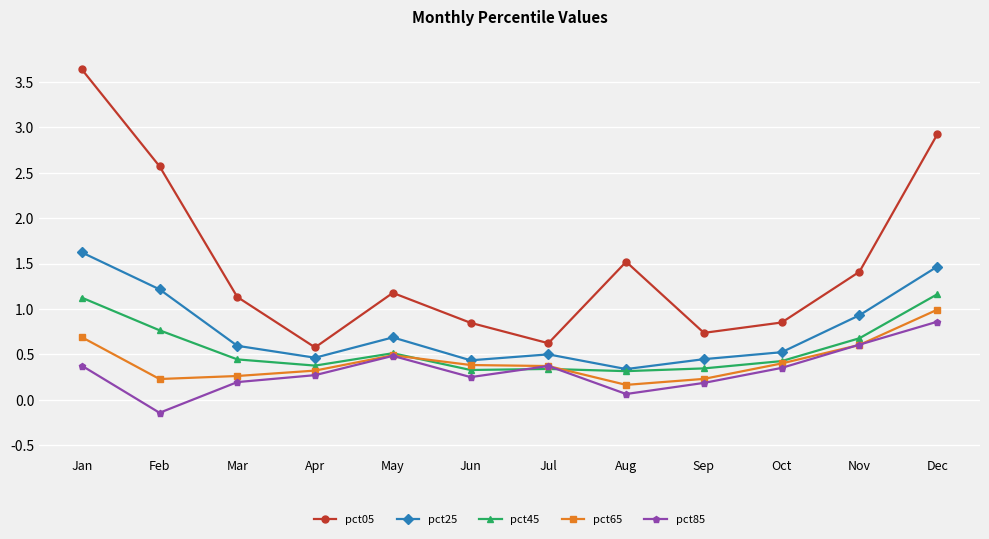

The pct45 series shows 0.6 at Oct. True or false?

False